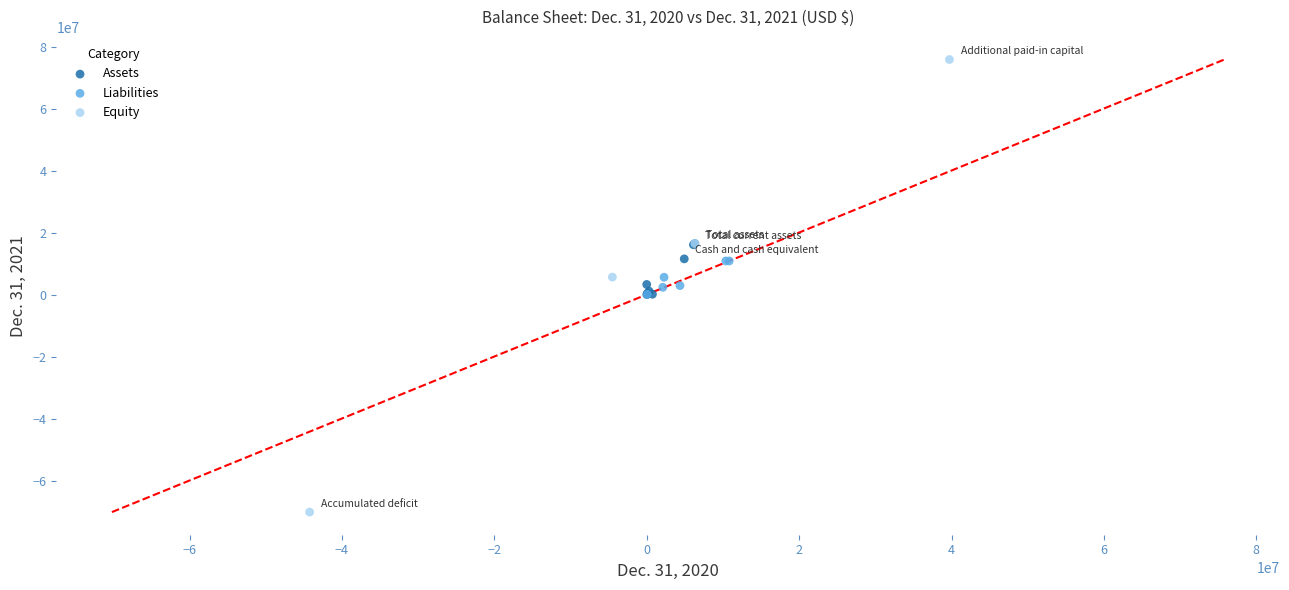

Which series contains the highest Y value?

Equity